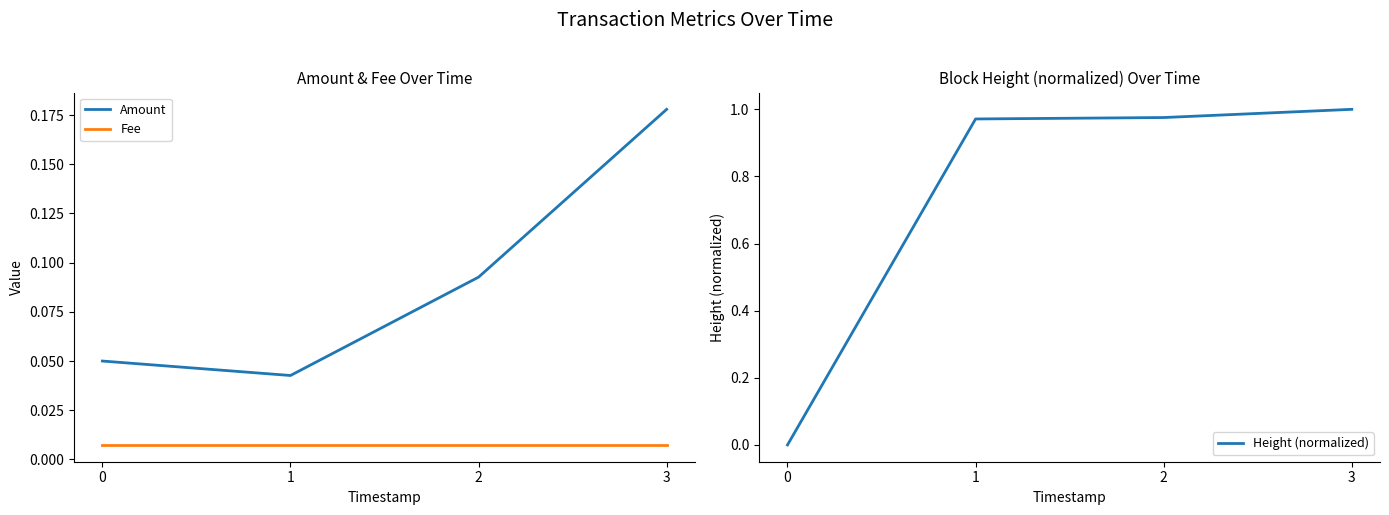

Which series has the largest total across all categories?

Height (normalized)